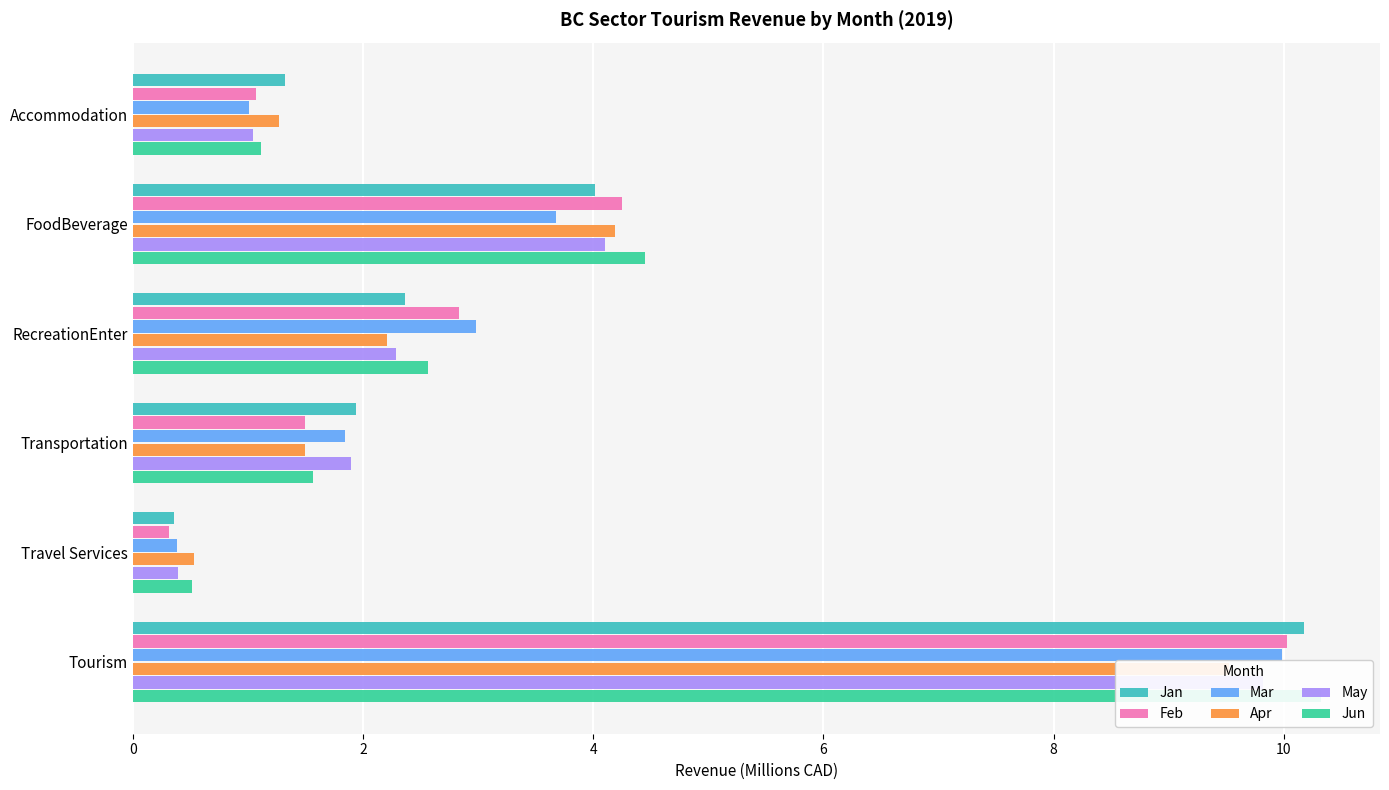

What is the average value of the Feb series?

3.3